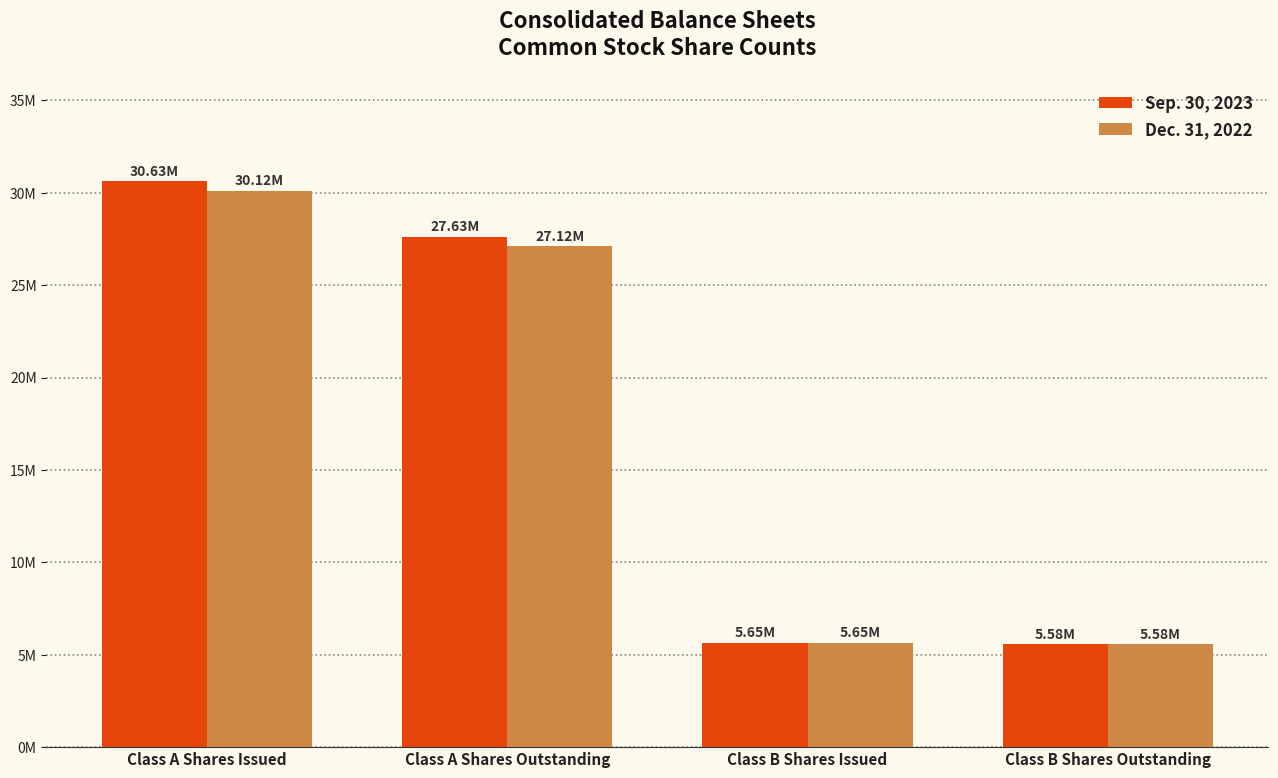

What is the sum of all Dec. 31, 2022 values?

68463953